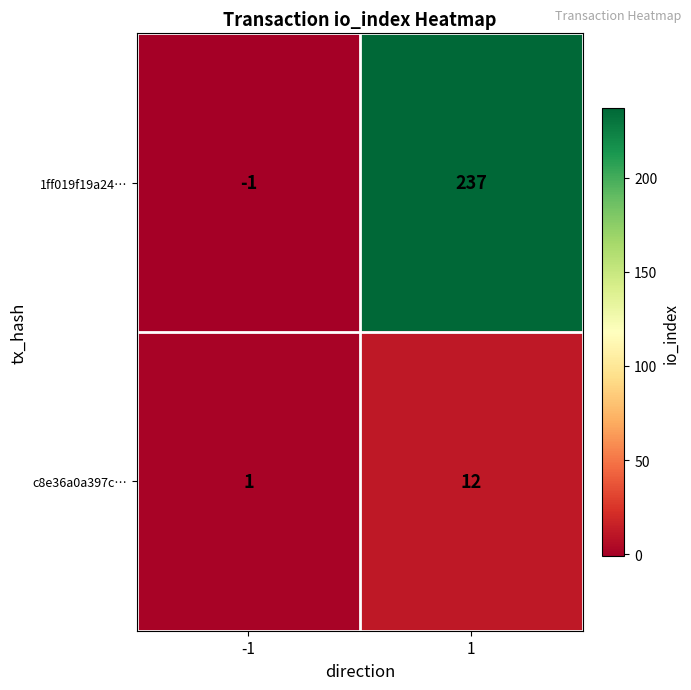

What is the approximate value of 1ff019f19a24… at 1?

237